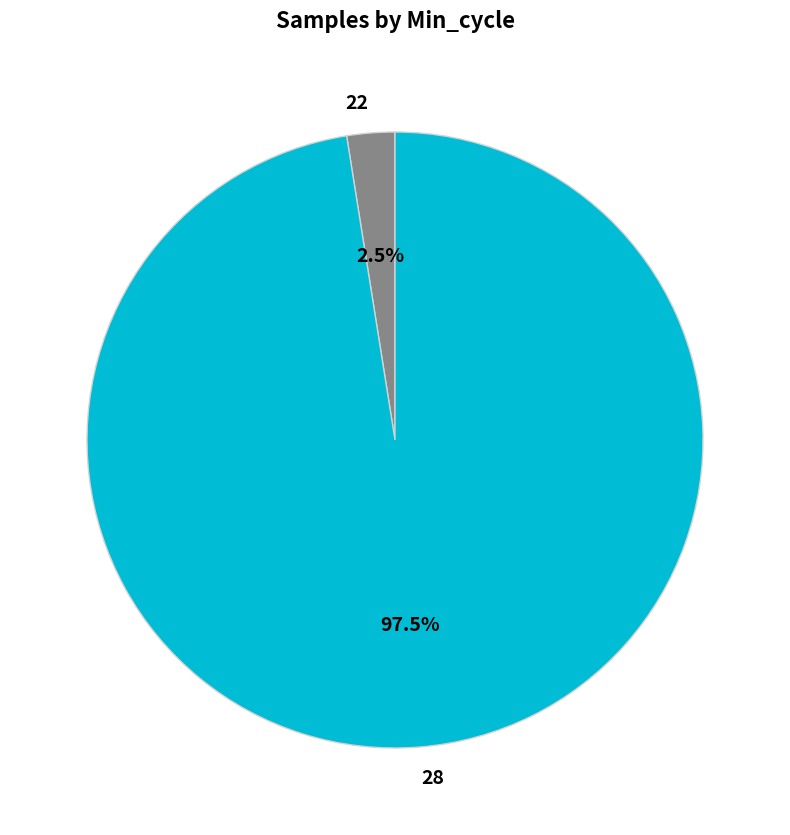

Rank the categories by value from highest to lowest.

28, 22